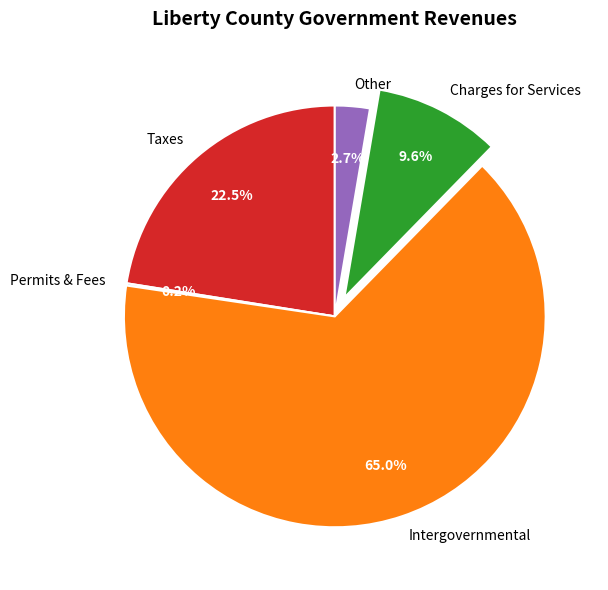

Combined, what portion of the pie is Intergovernmental and Other?

67.7%